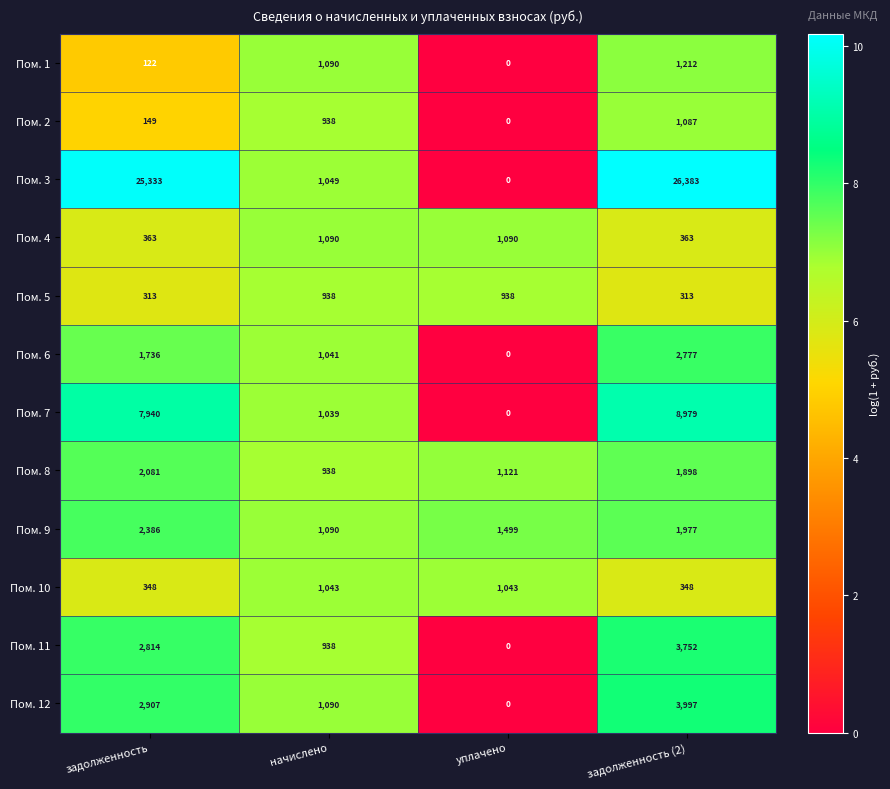

Is the value of Пом. 11 at задолженность greater than the value of Пом. 8 at задолженность?

Yes